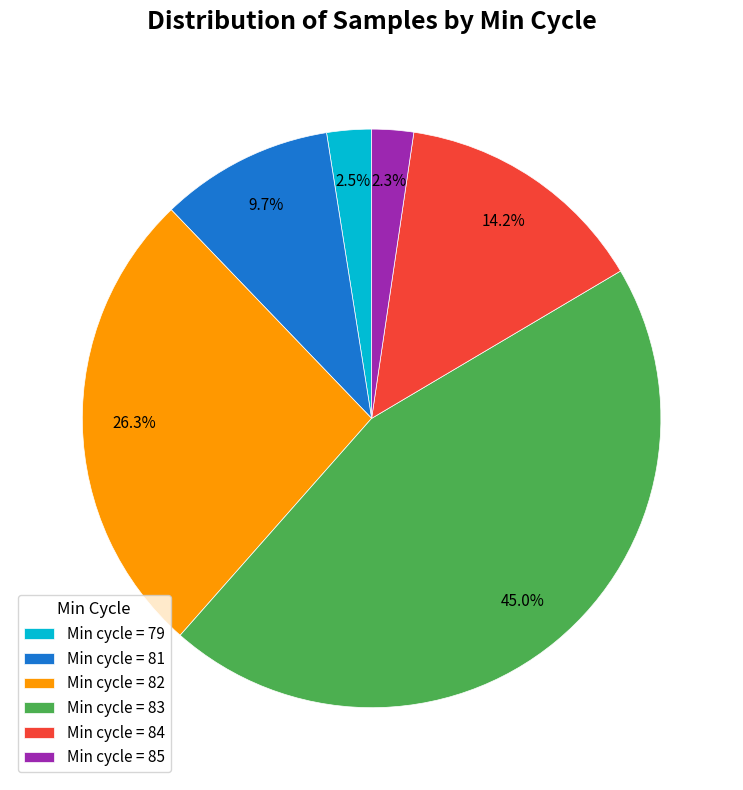

What is the ratio of the value at Min cycle = 79 to the value at Min cycle = 85?

1.1